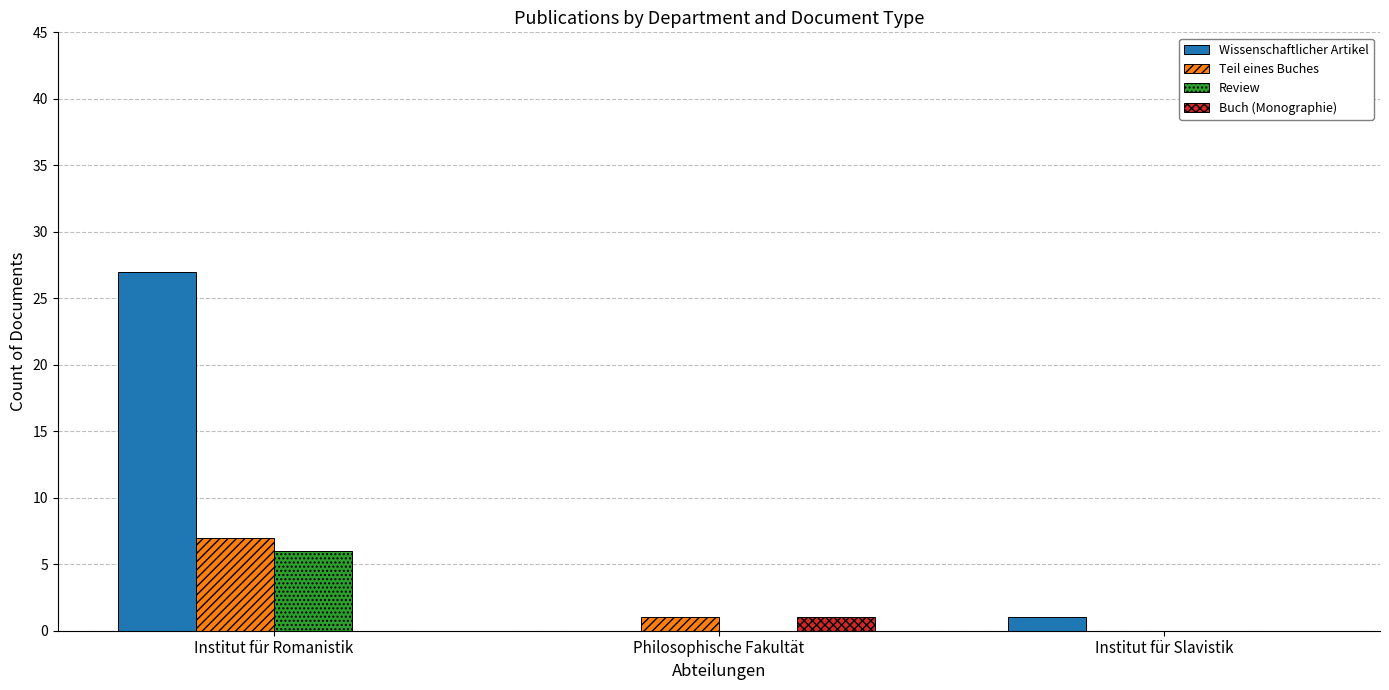

Count the number of data series in this chart.

4